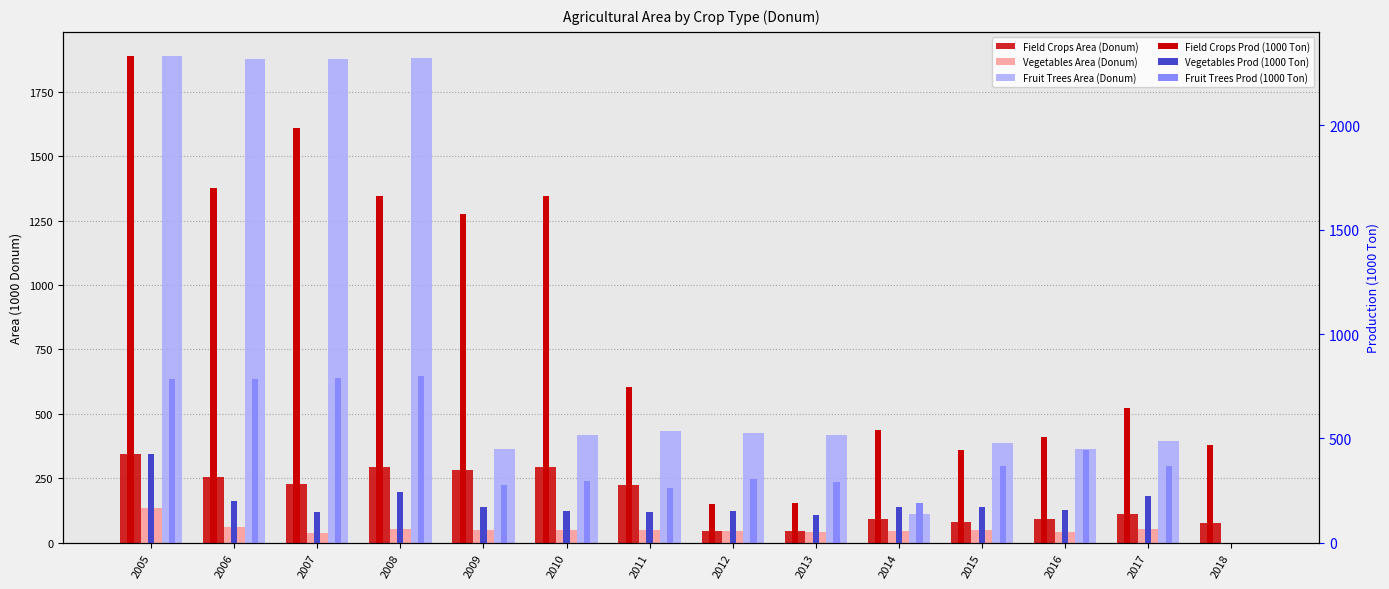

Is it true that Fruit Trees Prod (1000 Ton) equals 293.0 at 2013?

True